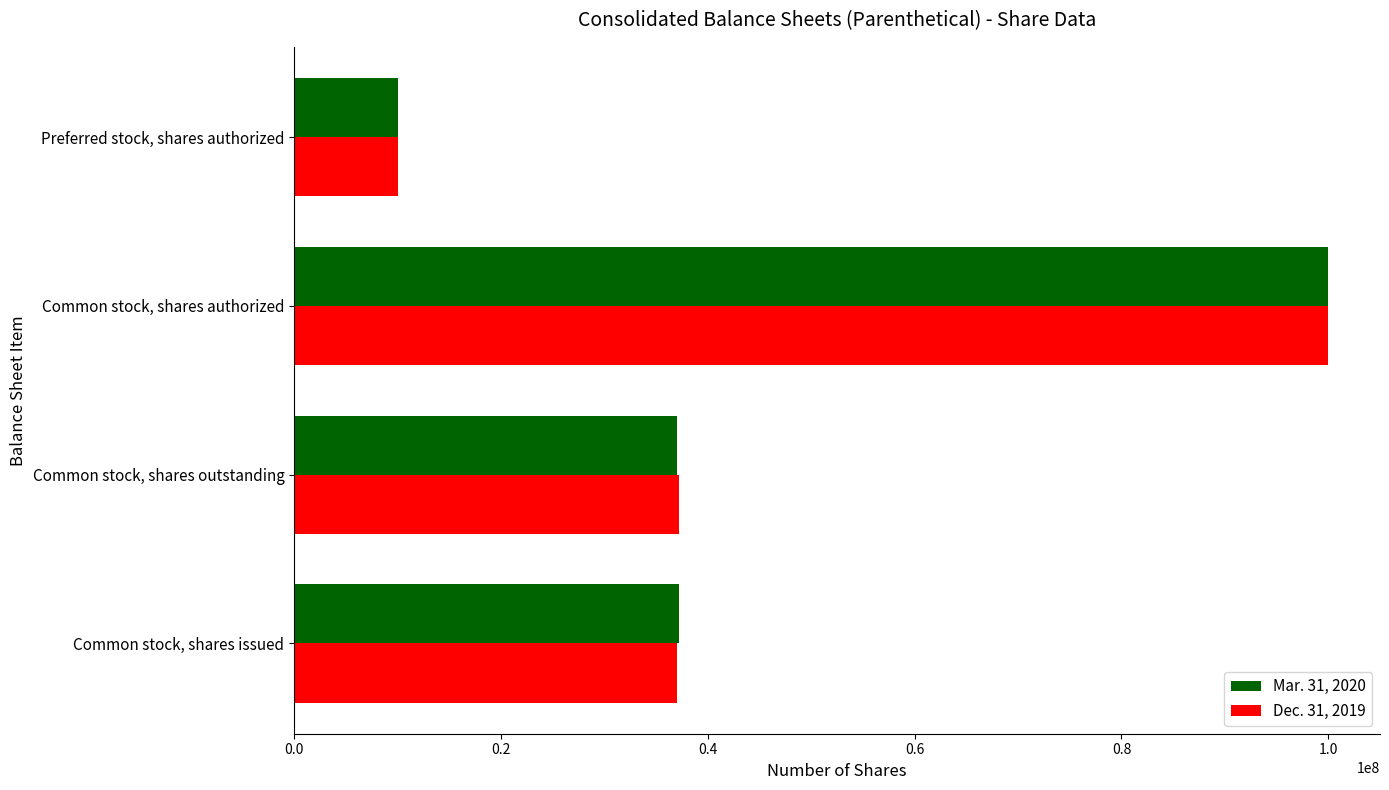

What is the highest value of the Dec. 31, 2019 series?

100000000